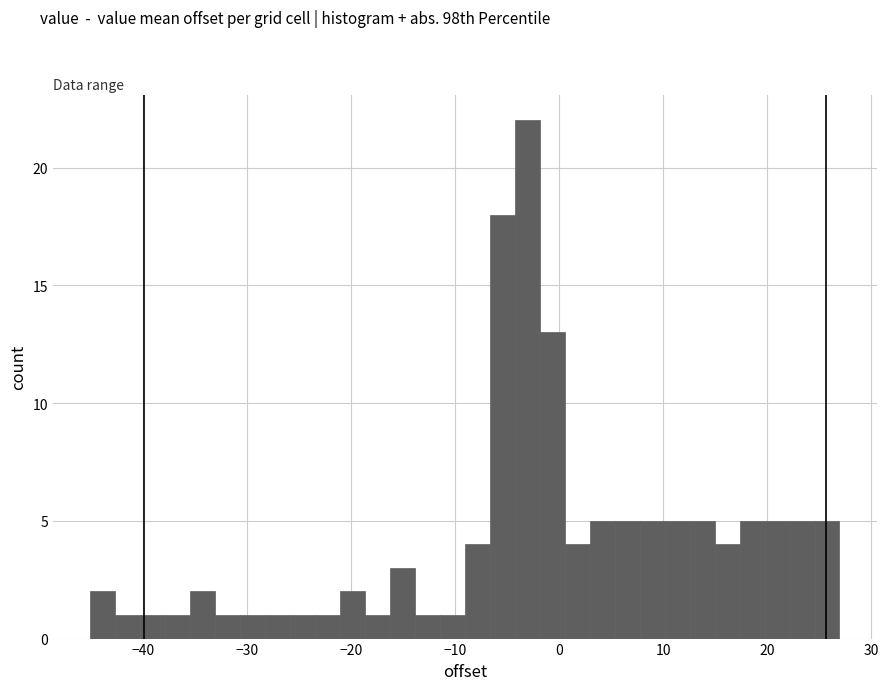

Read against the x-axis, roughly where is the centre of the tallest bar?

-3